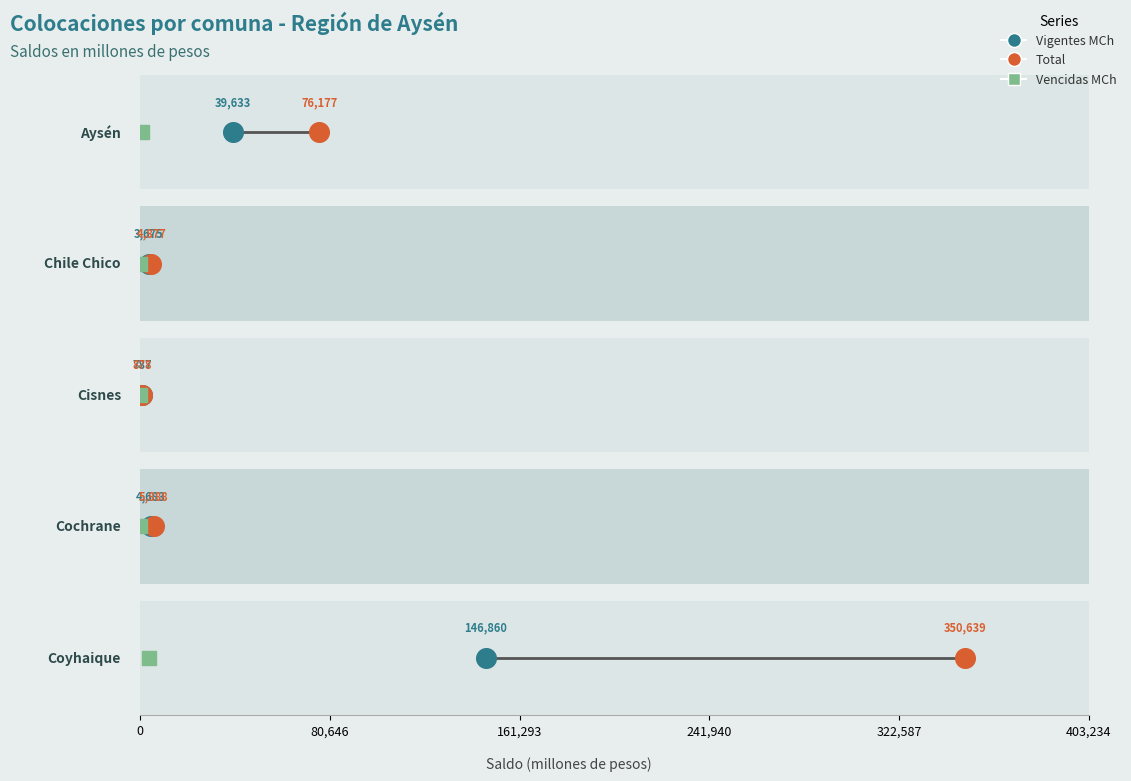

Which series reaches the maximum Y coordinate?

Total